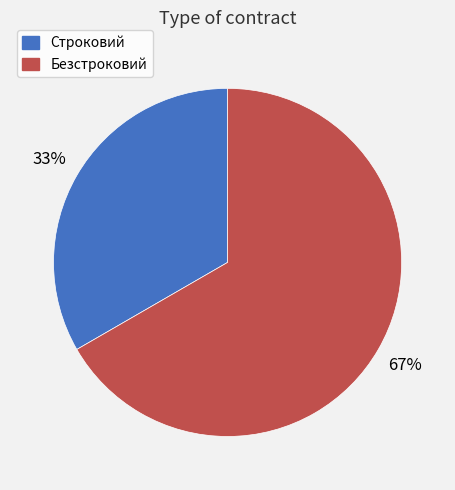

Which category accounts for the majority?

Безстроковий